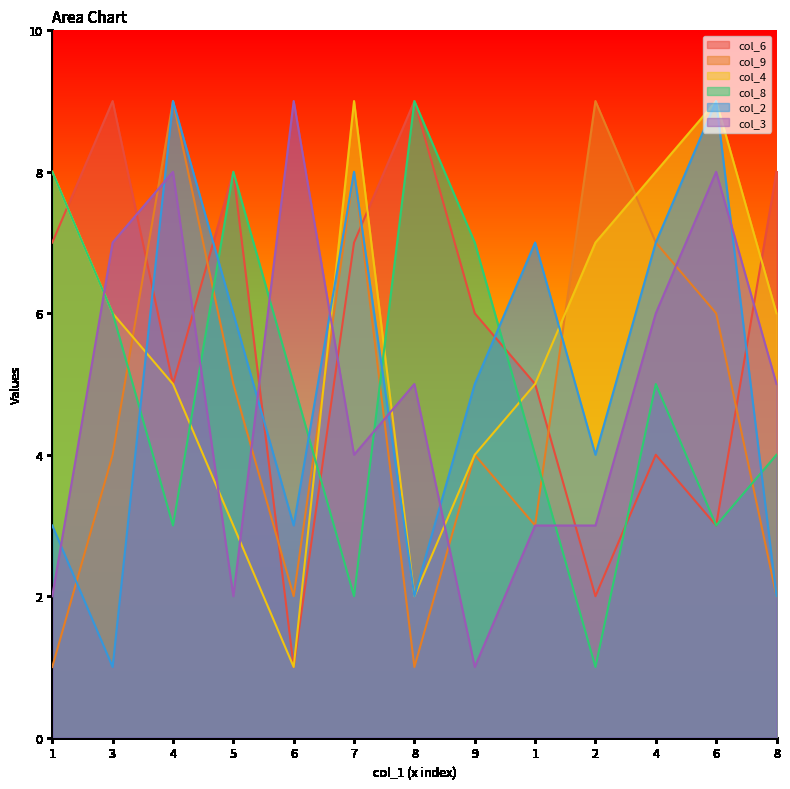

How many values in the col_4 series exceed 6?

5